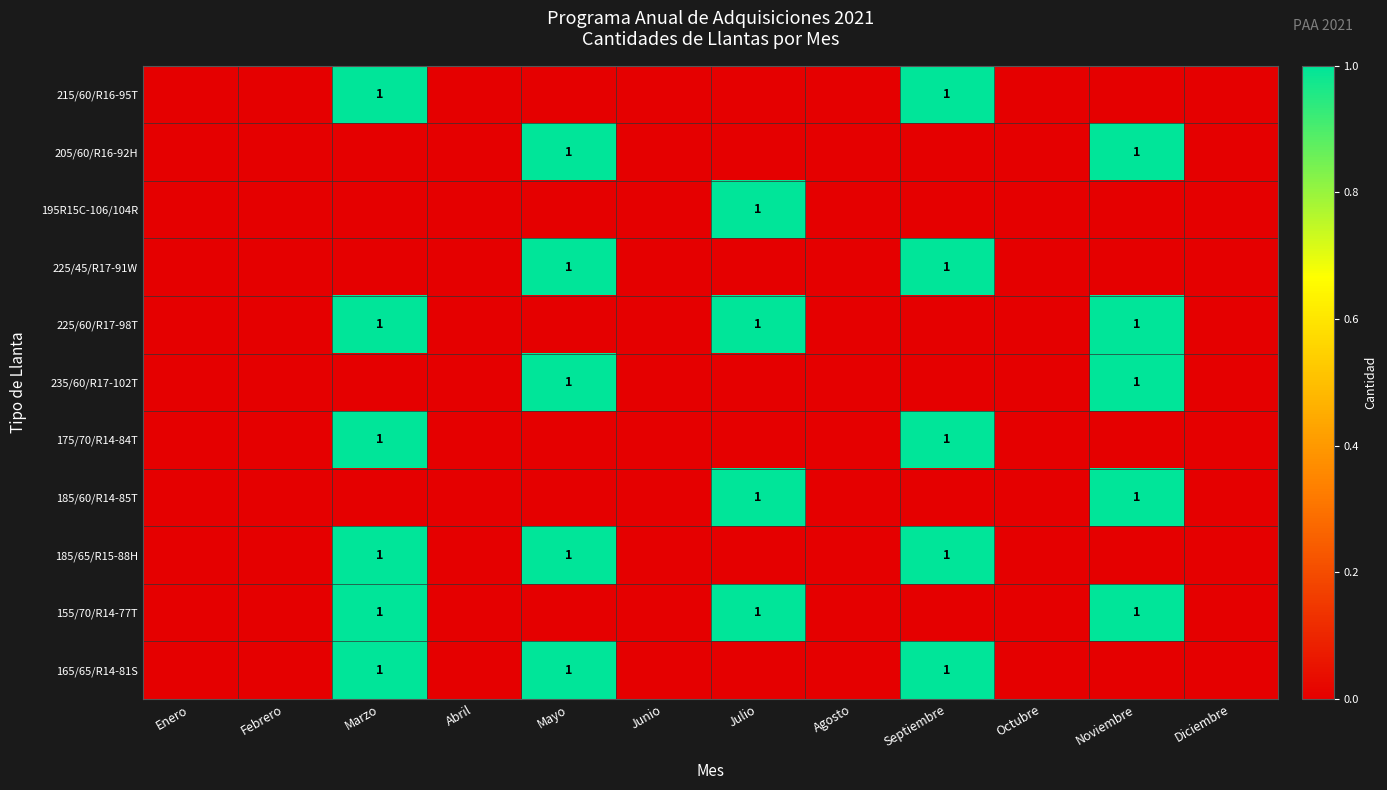

True or false: 225/45/R17-91W has a value of 1 at Mayo.

True